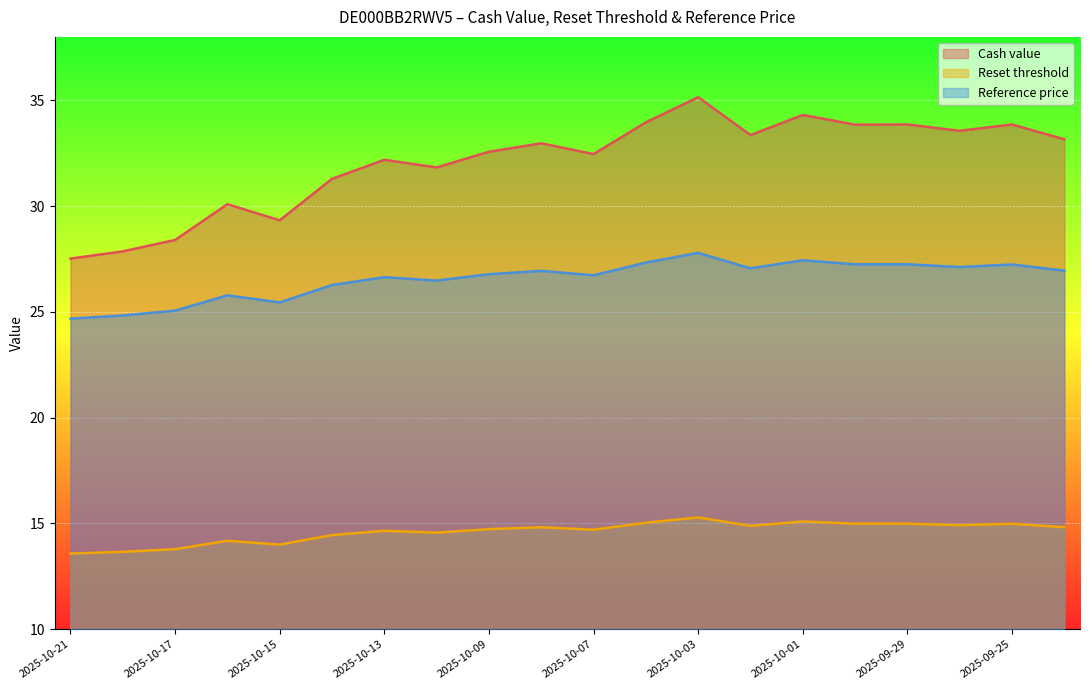

Does the chart display data point markers on the line(s)?

No